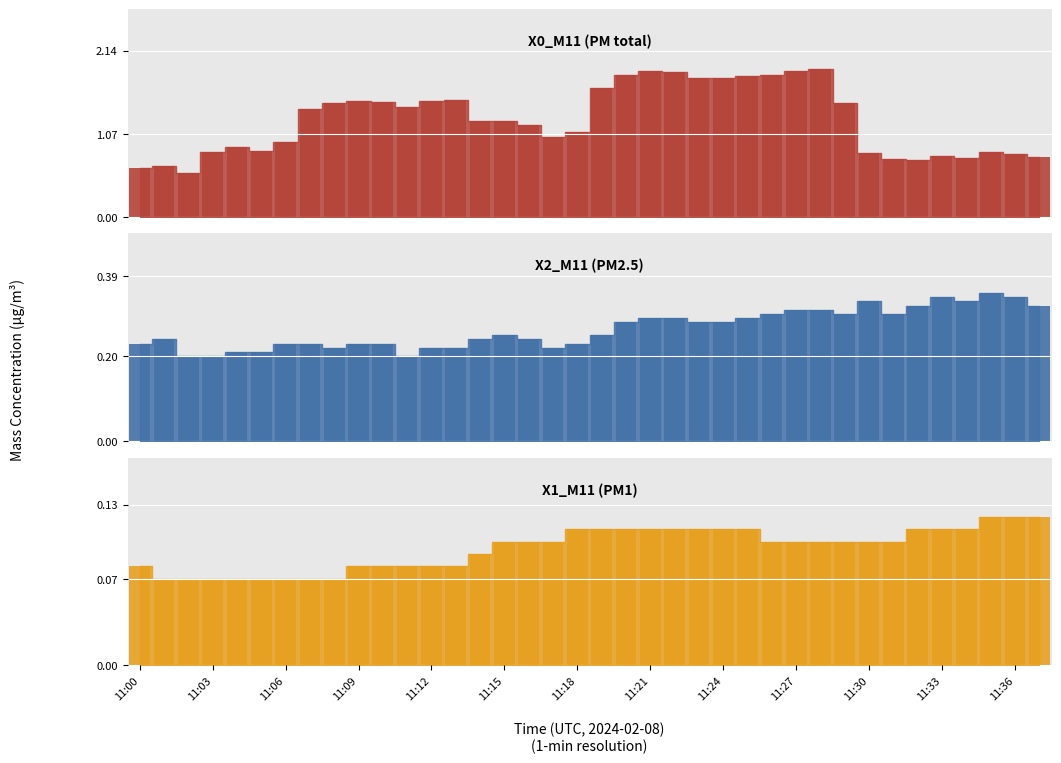

How many bars are there in total?

114